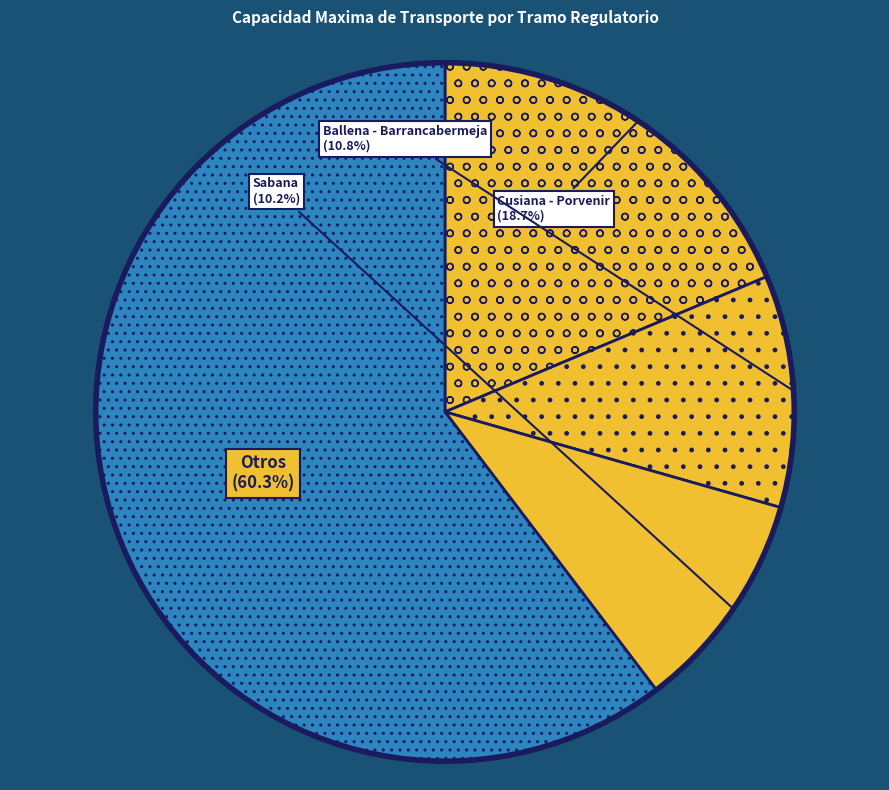

Rank the categories by value from highest to lowest.

Otros, Cusiana - Porvenir, Ballena - Barrancabermeja, Sabana